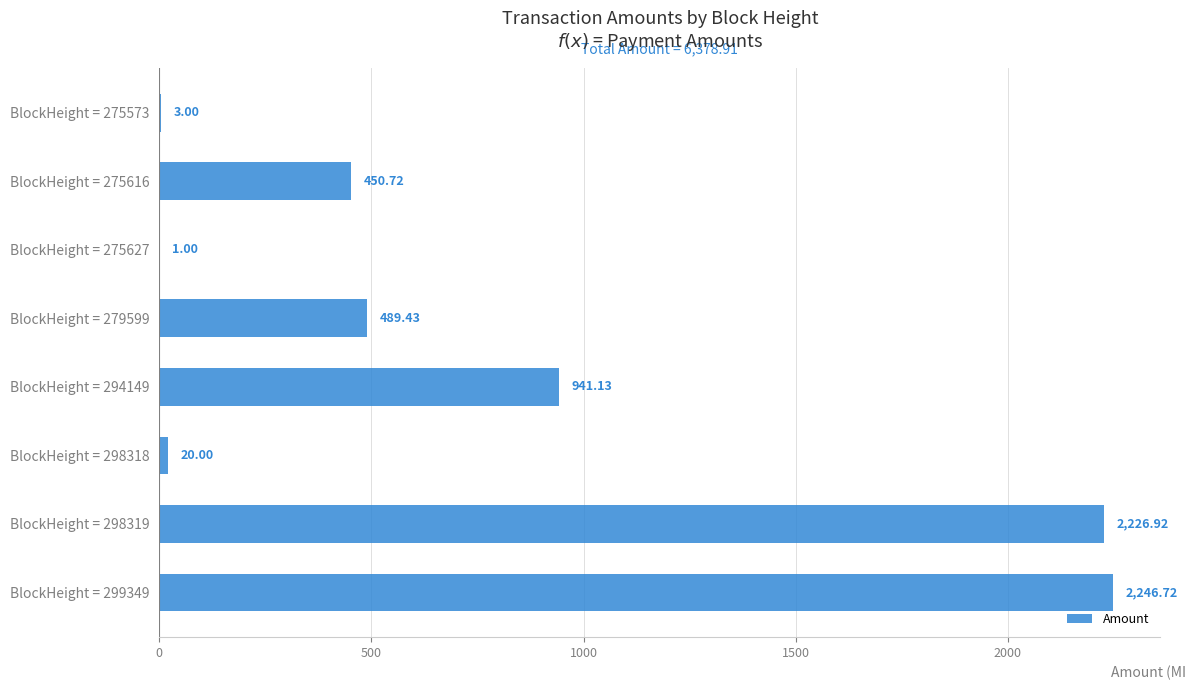

What is the sum of all values?

6378.9